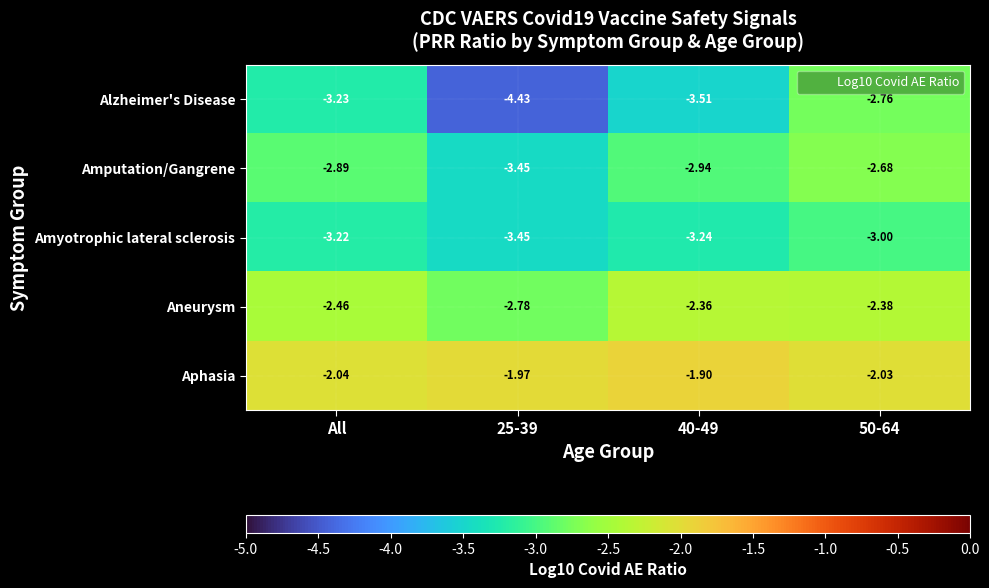

At how many categories does at least one series exceed -4?

4